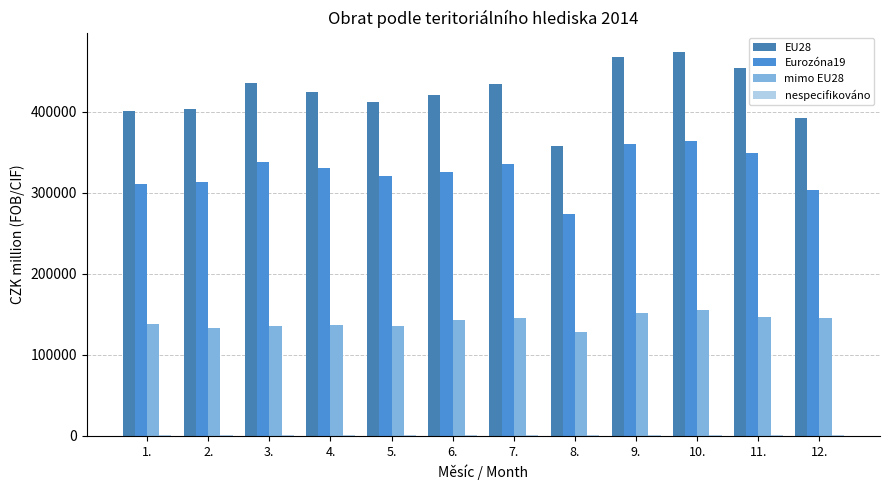

Count the number of data series in this chart.

4